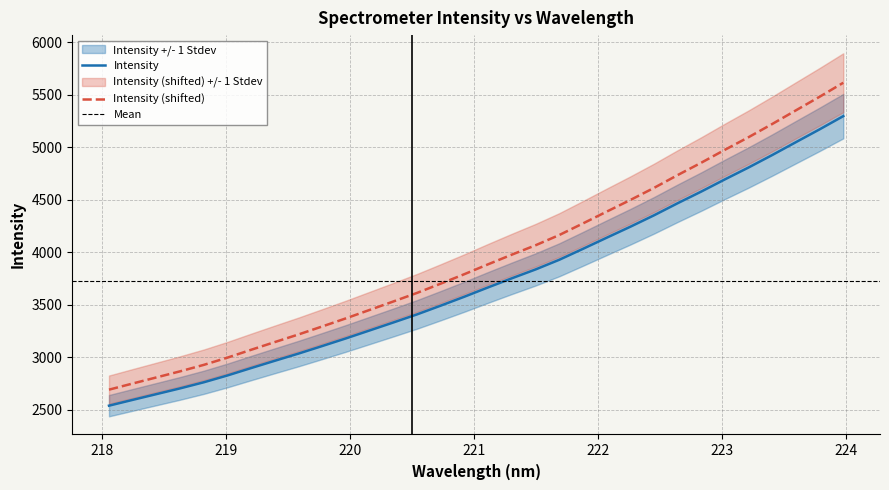

True or false: Intensity and Intensity (shifted) intersect in this chart.

False